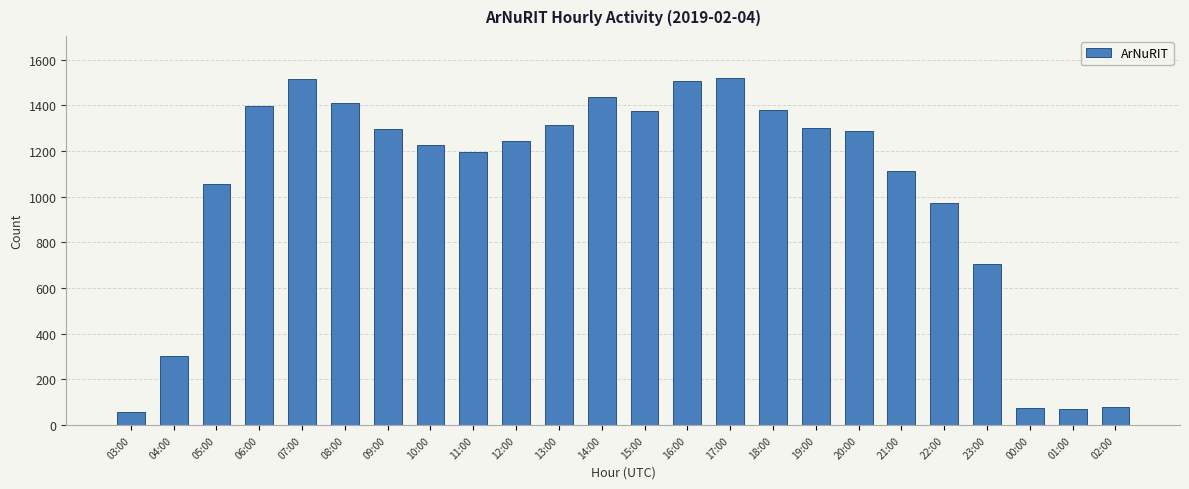

How many bars are there in total?

24